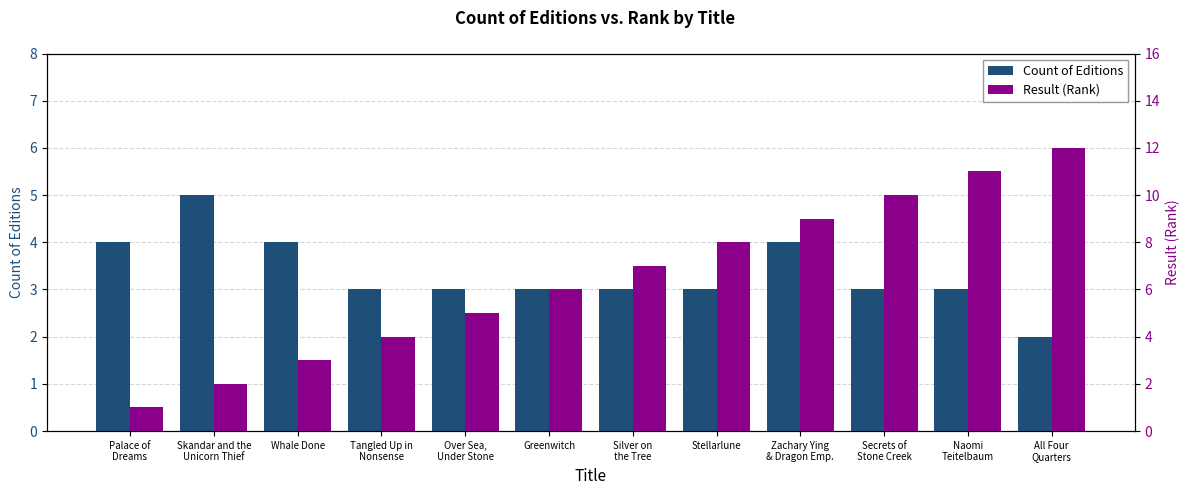

How many bars are there in each group?

2